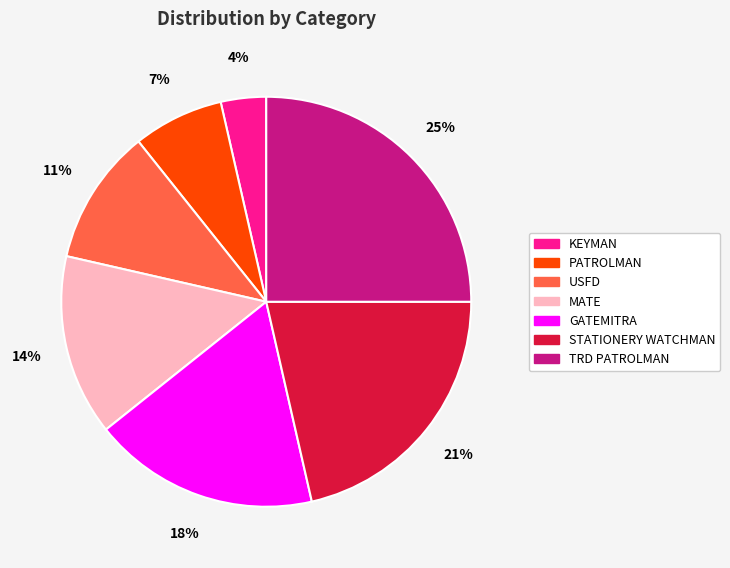

Is there any slice that represents more than half of the pie?

No